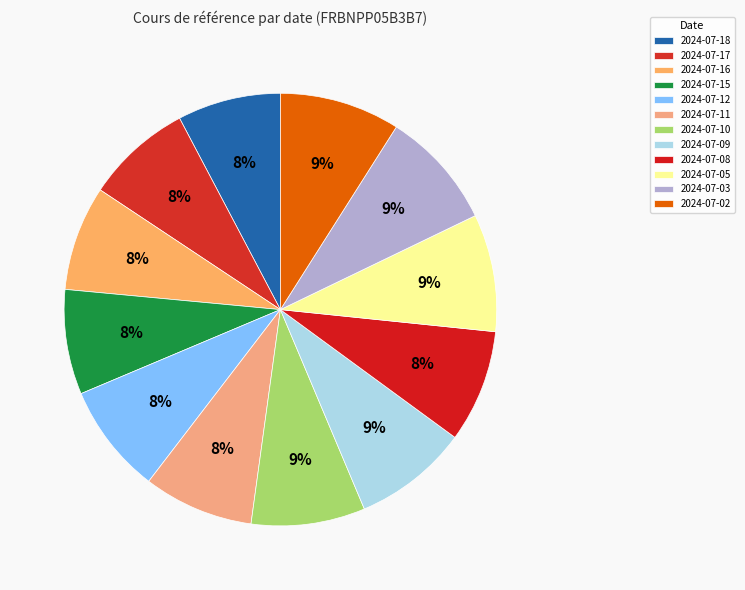

How many segments does this pie chart have?

12